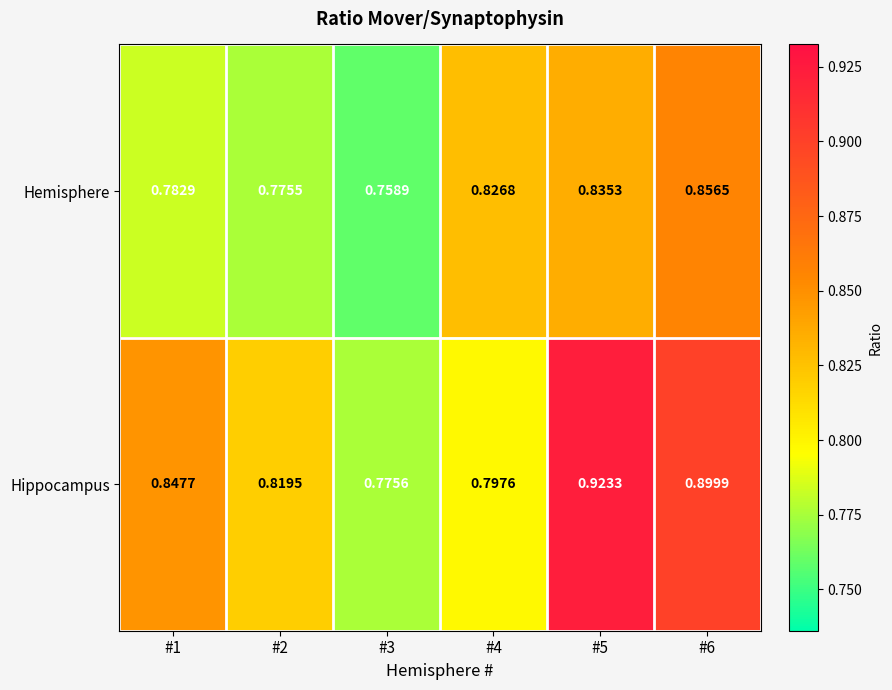

At #2, list the series in order from largest to smallest.

Hippocampus, Hemisphere